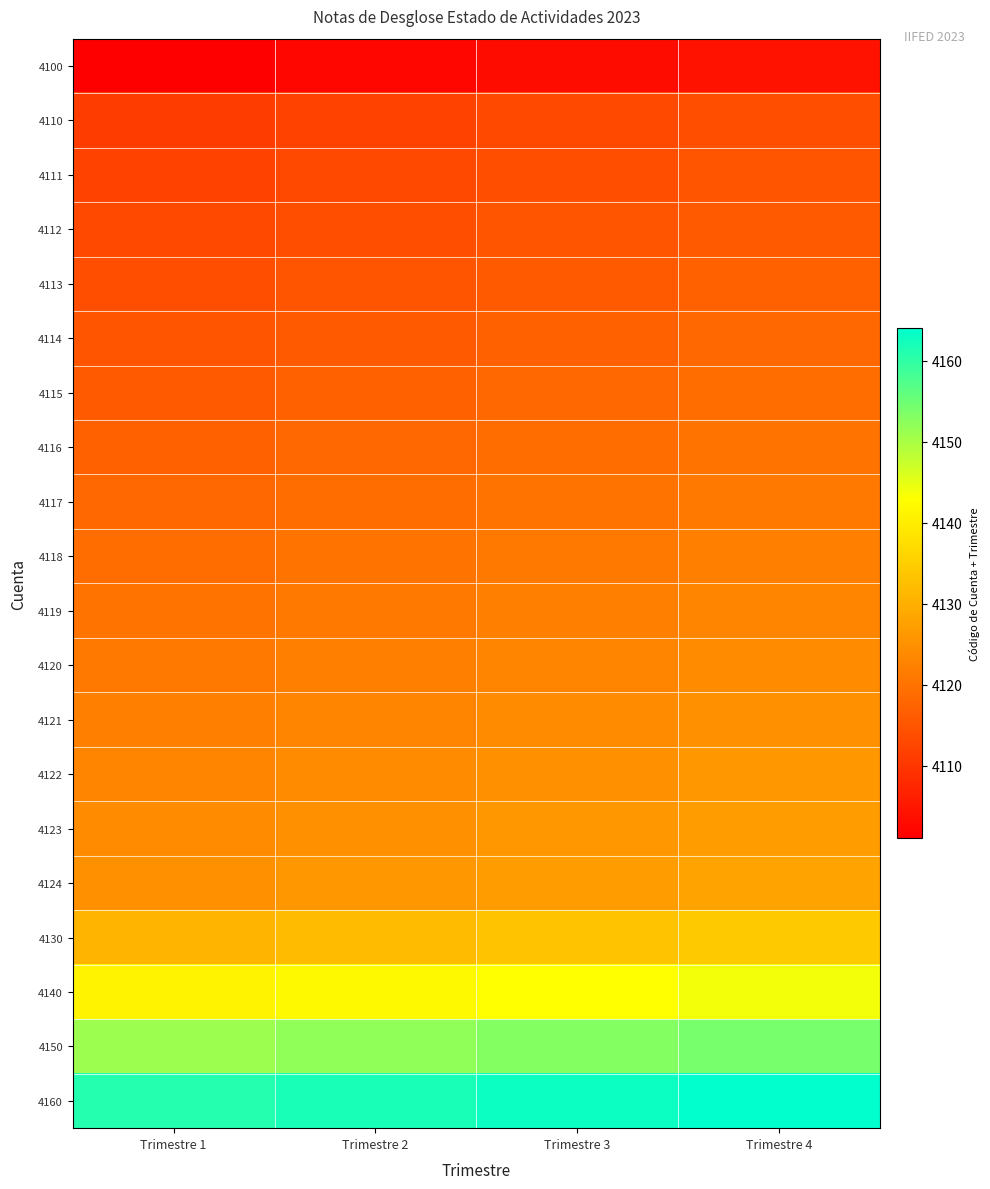

What is the spread (max minus min) of values at Trimestre 3?

60